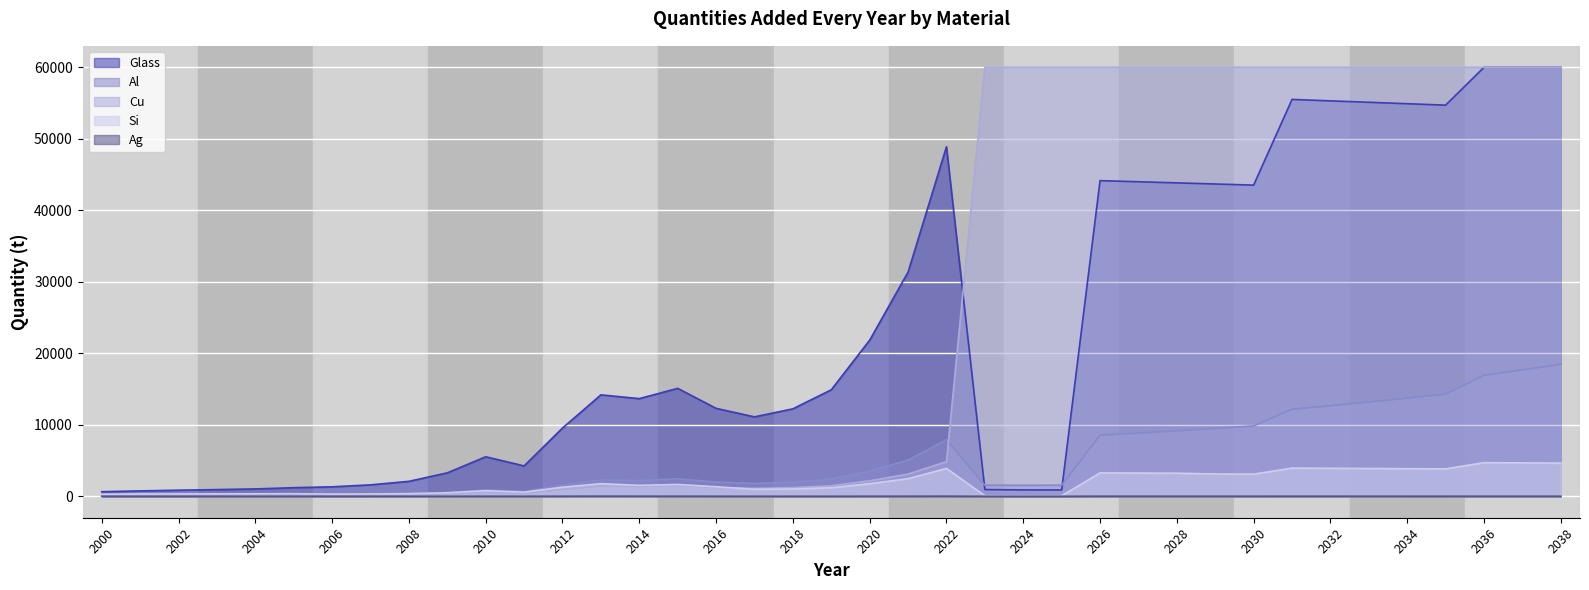

List the labels in order of Si value, smallest first.

2025, 2024, 2023, 2000, 2006, 2007, 2001, 2002, 2003, 2004, 2005, 2008, 2009, 2011, 2010, 2017, 2018, 2019, 2012, 2016, 2014, 2015, 2020, 2013, 2021, 2030, 2029, 2028, 2027, 2026, 2035, 2034, 2033, 2022, 2032, 2031, 2038, 2037, 2036